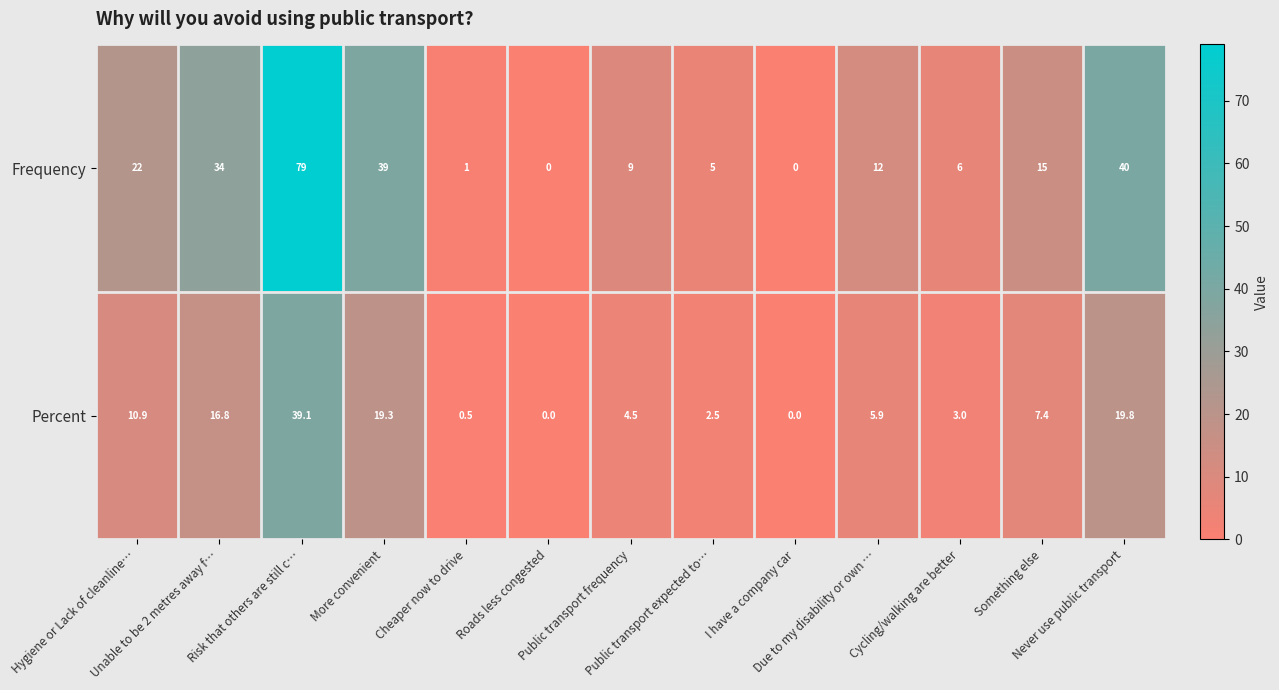

At how many categories does at least one series exceed 33?

4